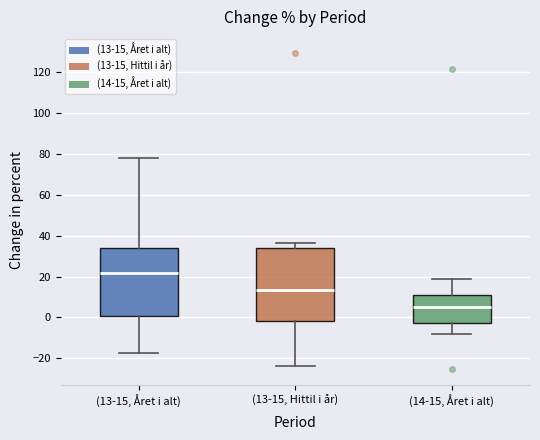

Which box's median line is the highest?

(13-15, Året i alt)